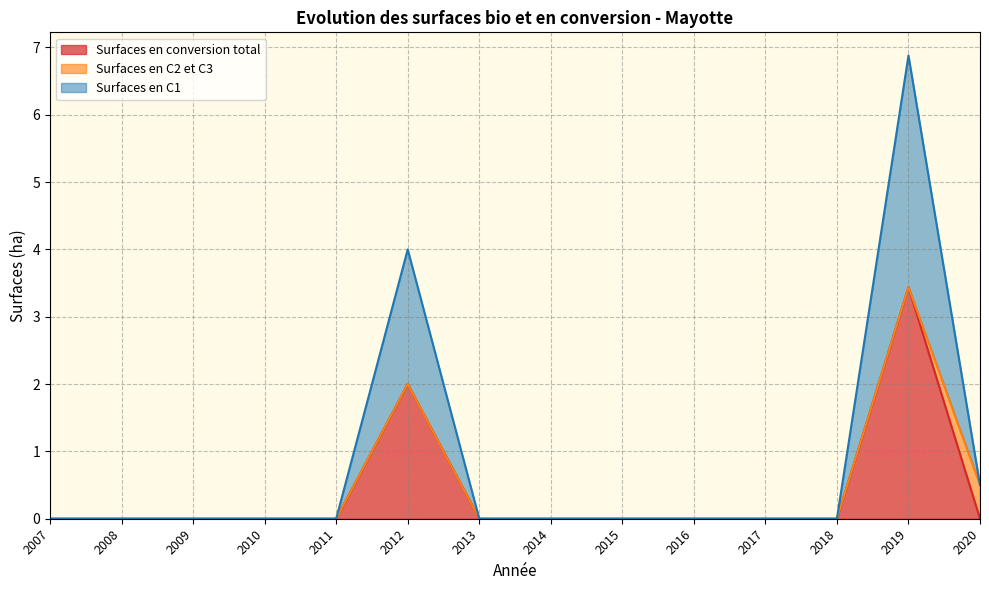

How many data points in Surfaces en C1 are above 0?

3